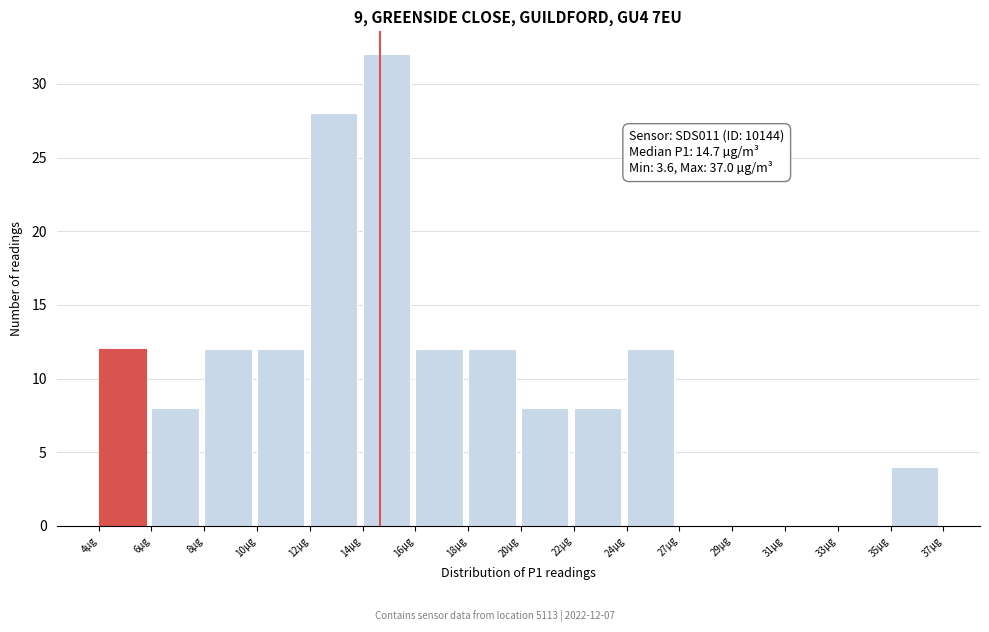

Reading left to right, extract all data points from this chart.

4µg=12	6µg=8	8µg=12	10µg=12	12µg=28	14µg=32	16µg=12	18µg=12	20µg=8	22µg=8	24µg=12	27µg=0	29µg=0	31µg=0	33µg=0	35µg=4